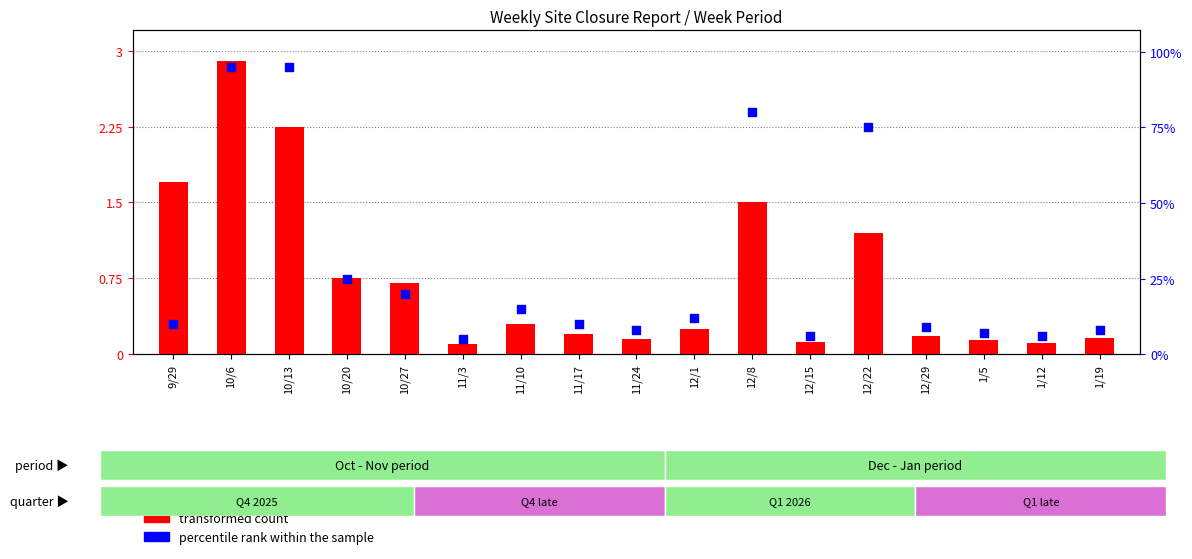

What are all the series names shown in the legend?

transformed count, percentile rank within the sample